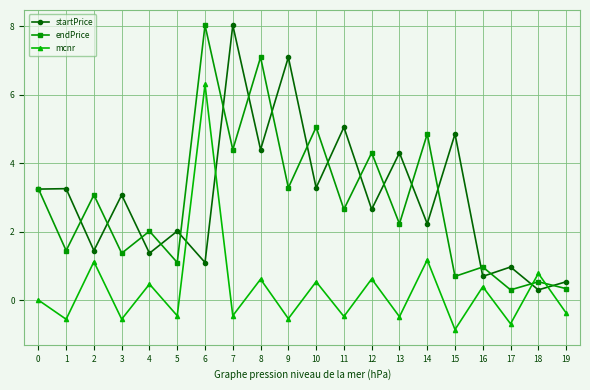

Which series changed the most between 4 and 10?

endPrice